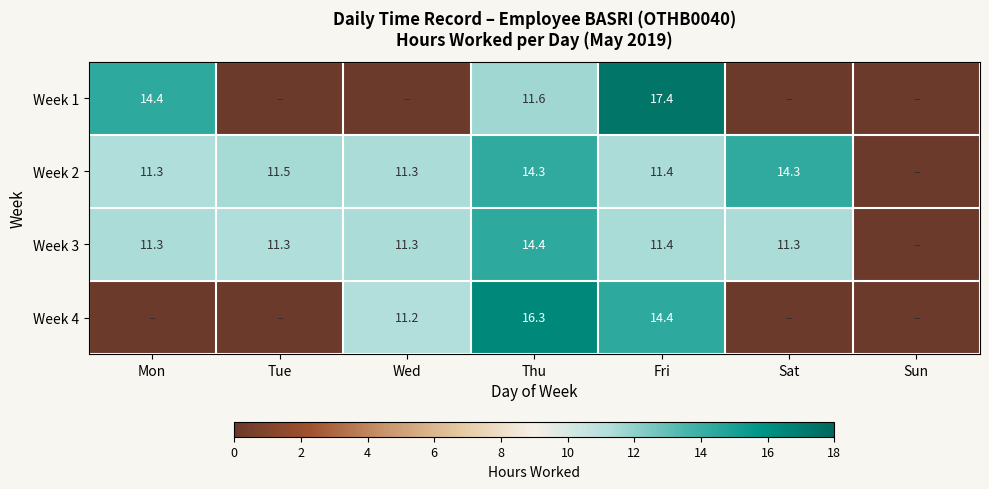

The value of Week 3 at Thu is 14.4. True or false?

True